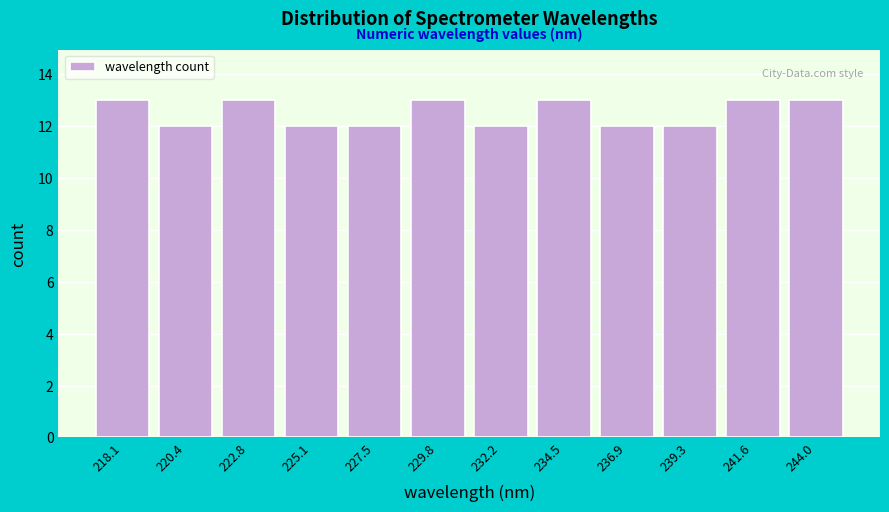

Reading left to right, list all the values displayed in this chart.

13	12	13	12	12	13	12	13	12	12	13	13